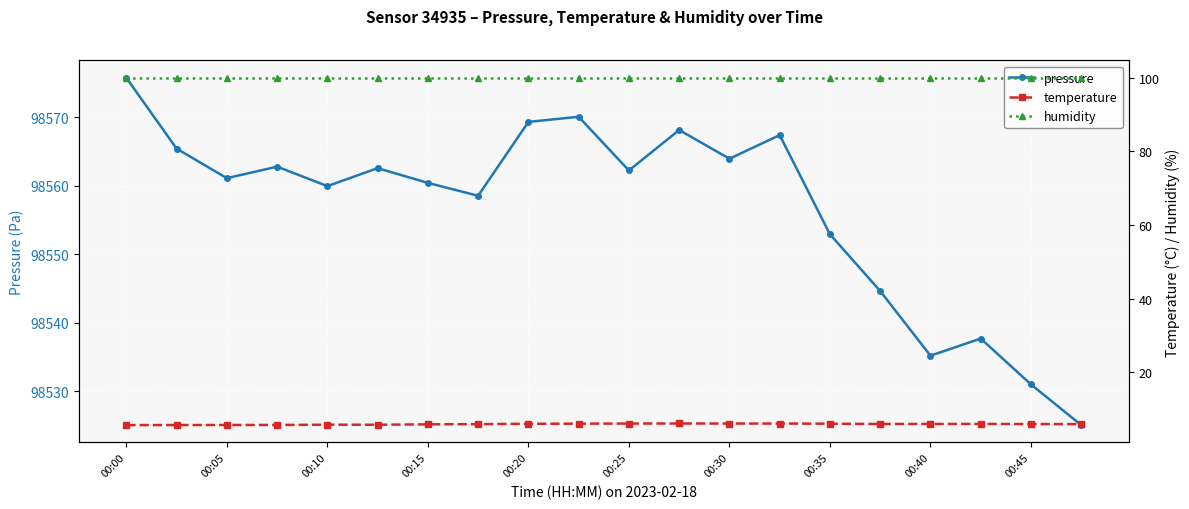

What is the maximum value for pressure?

98575.8